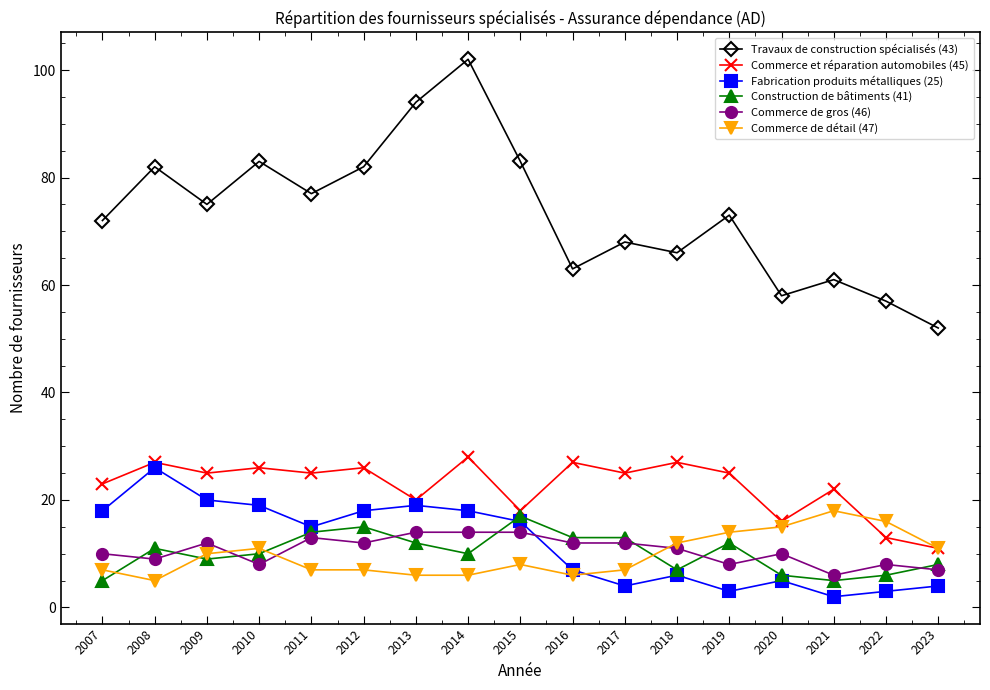

The value of Construction de bâtiments (41) at 2017 is 21. True or false?

False